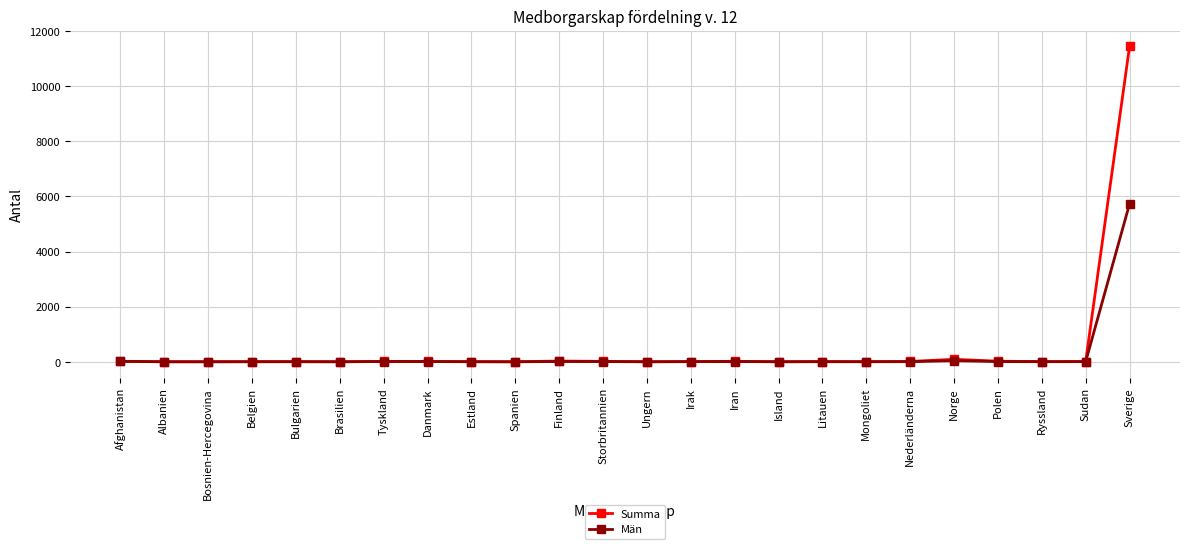

What is the average value of the Summa series?

489